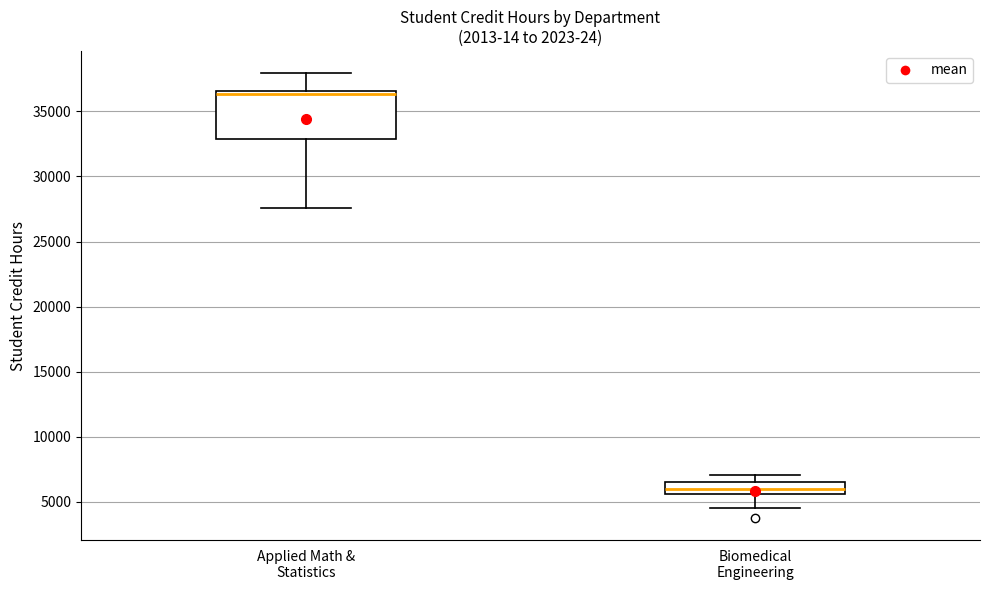

Comparing the boxes themselves (not the whiskers), which one is the tallest?

Applied Math & Statistics